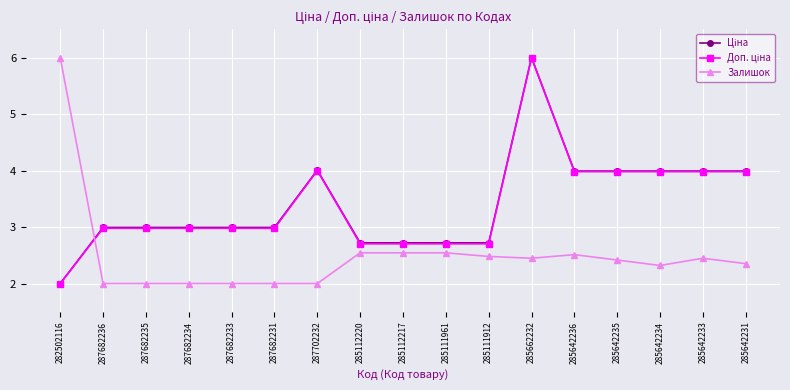

The Залишок series shows 2.5 at 285642236. True or false?

True